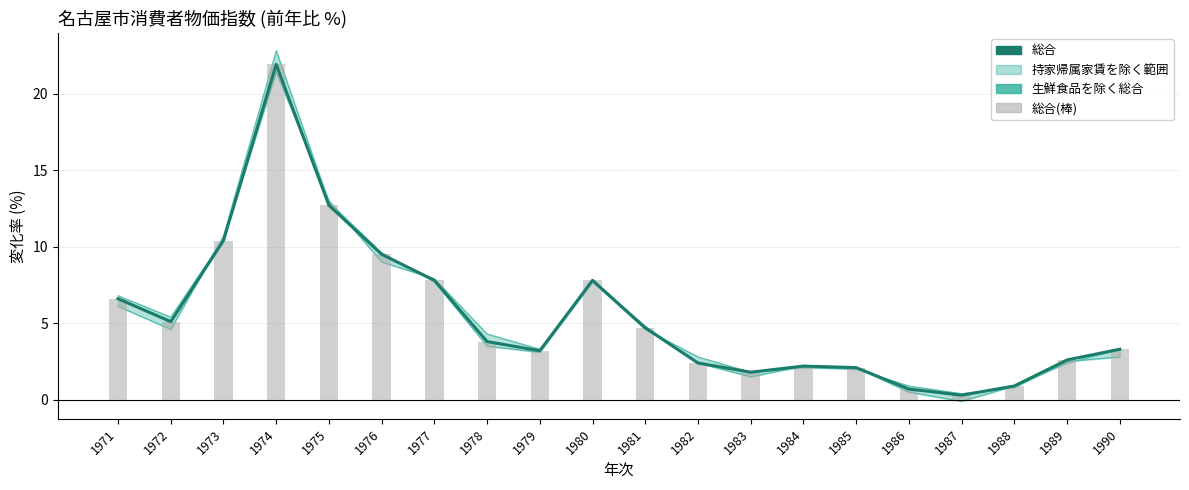

Which category has the highest value in the 総合(棒) series?

1974